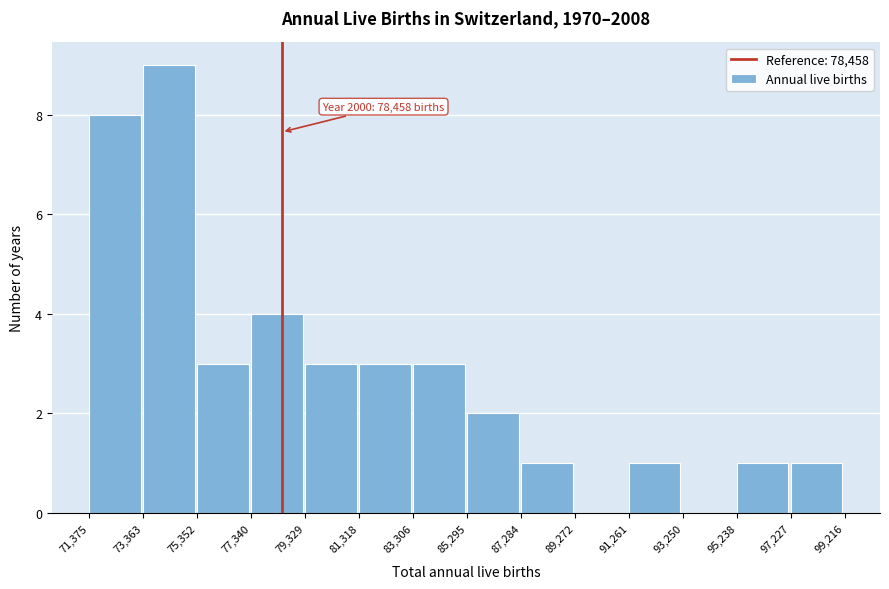

Over which range of the x-axis is the bar tallest?

73,363 to 75,352